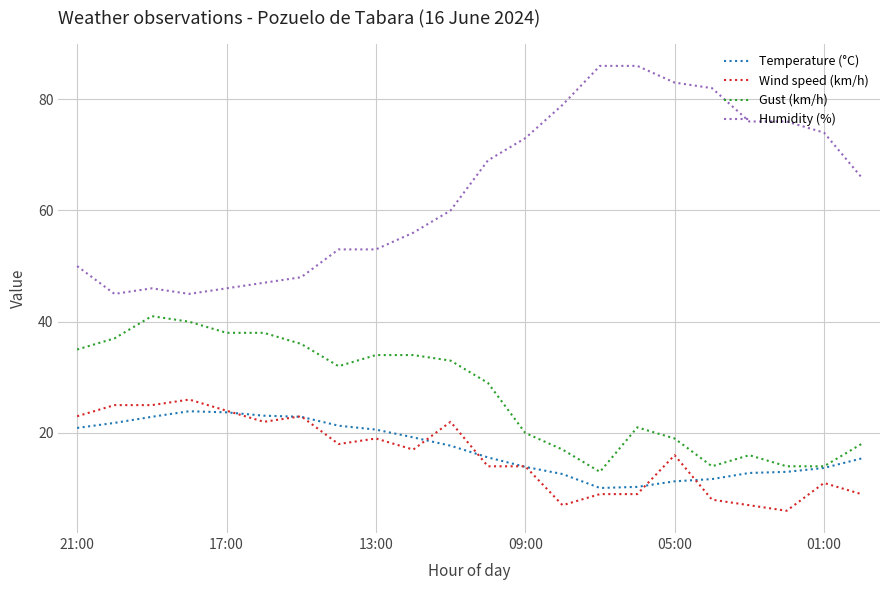

True or false: Humidity (%) and Temperature (°C) intersect in this chart.

False